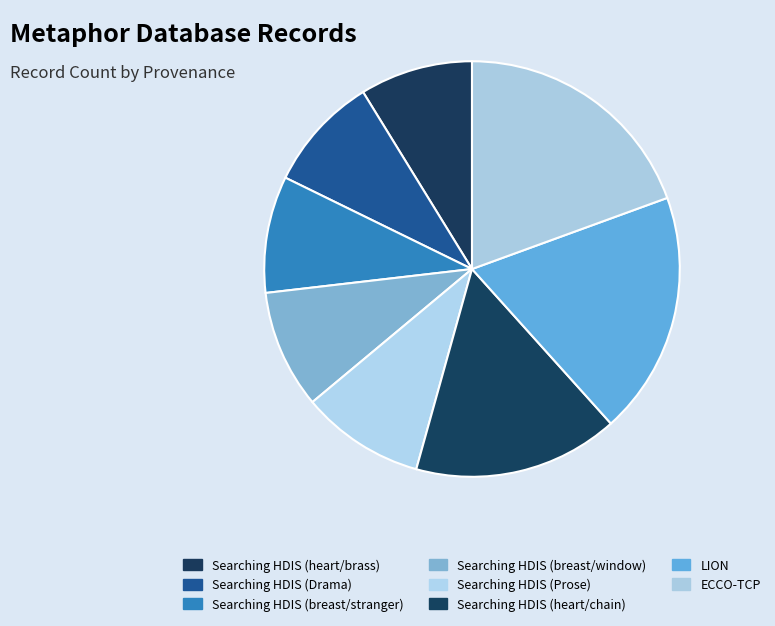

True or false: Searching HDIS (breast/stranger) accounts for 9% of the total.

True